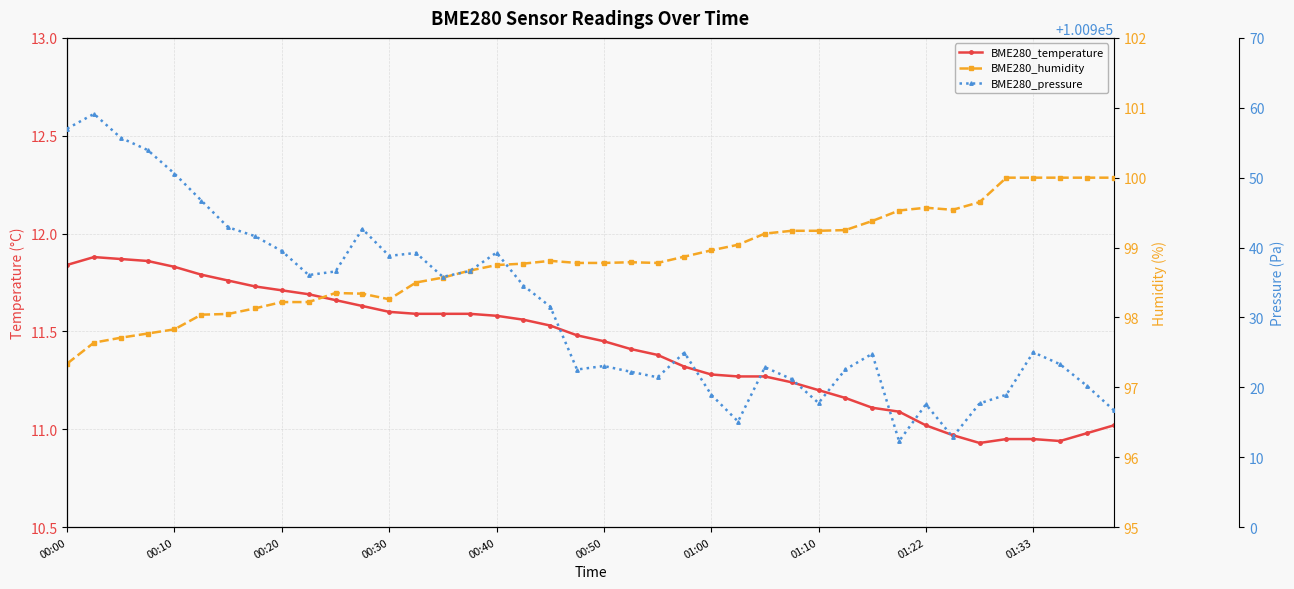

What is the maximum value for BME280_humidity?

100.0